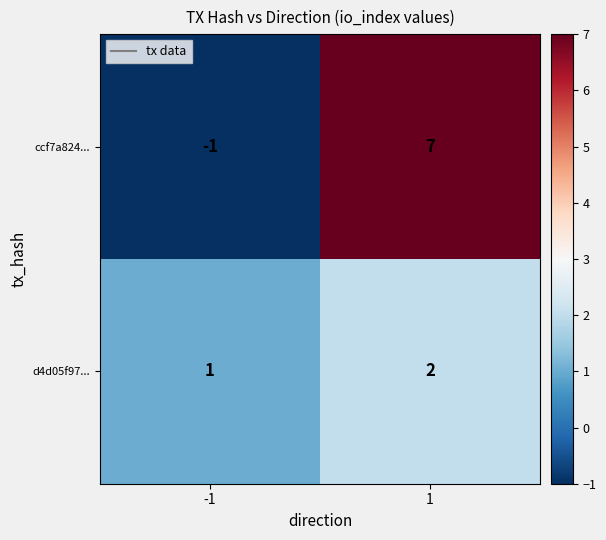

Reading right to left, list all the values displayed in this chart.

ccf7a824...: 7	-1
d4d05f97...: 2	1